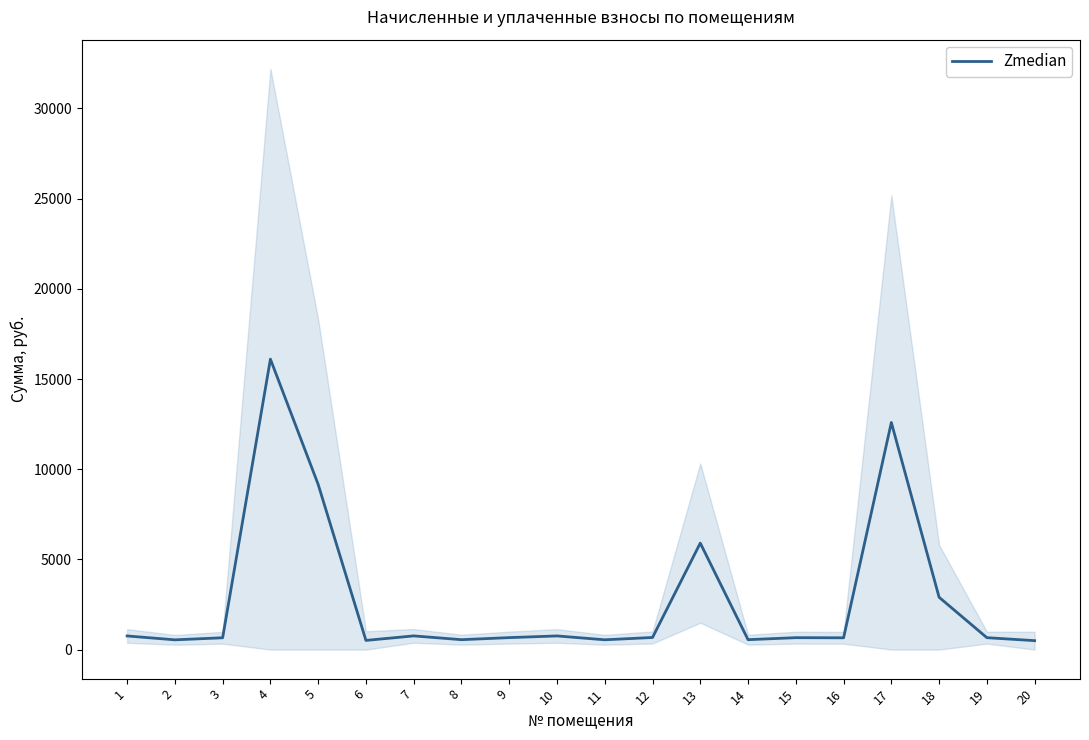

At which category does the data reach its first local valley?

2